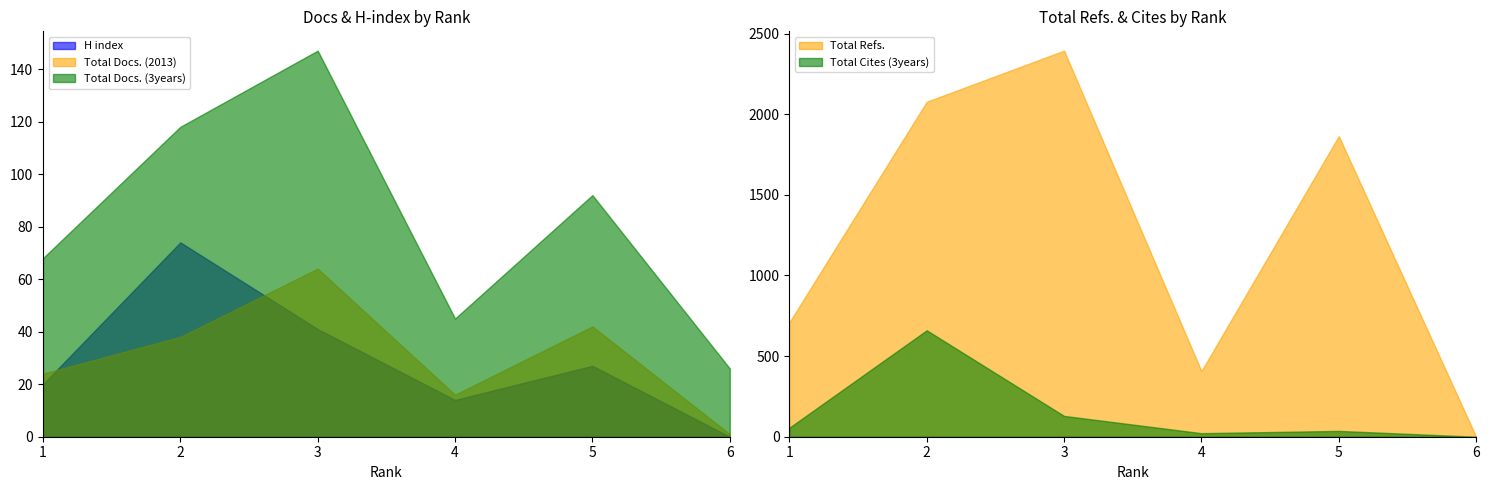

Which has a higher value, 5 or 3?

3